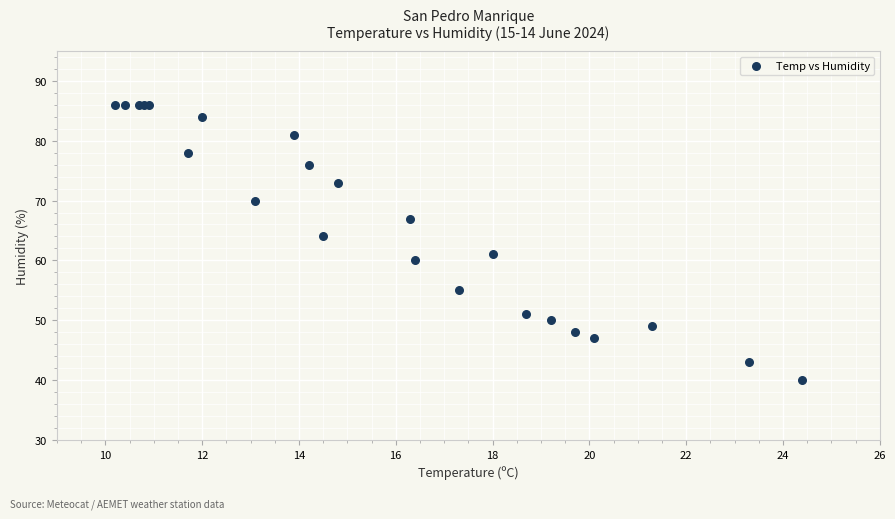

What Y value in the scatter plot is closest to 63?

64